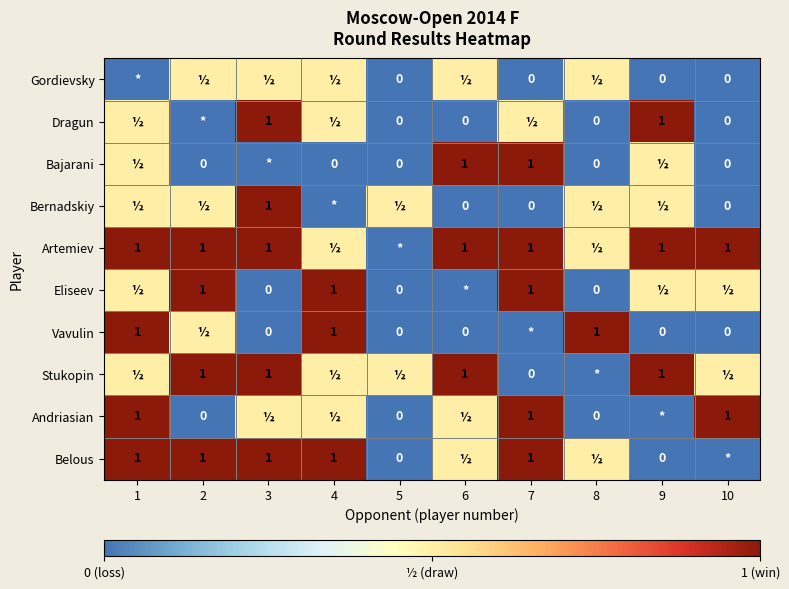

What is the sum of the Dragun values at 9 and 10?

1.0